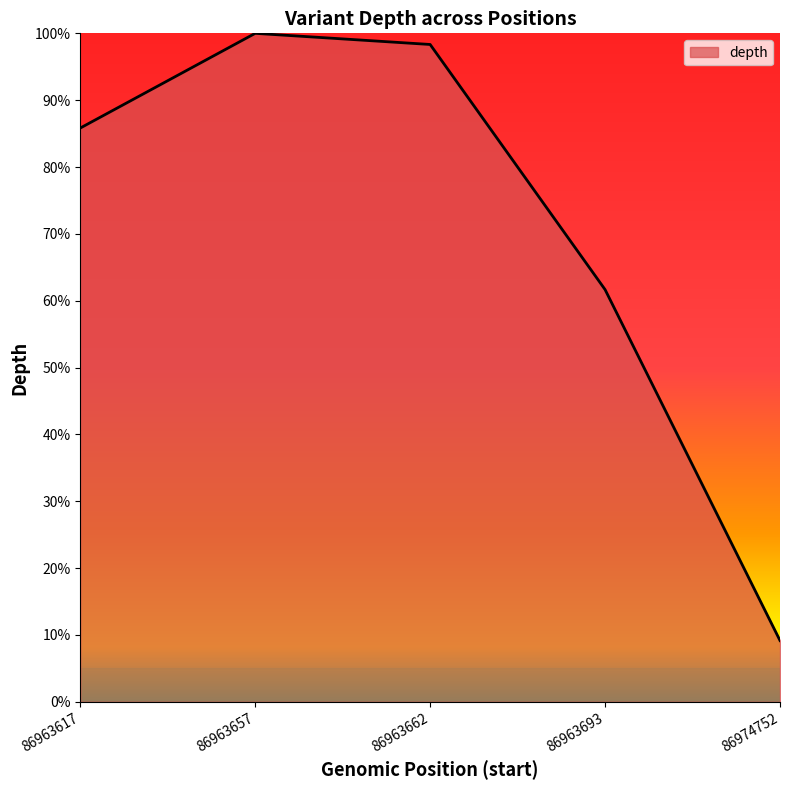

Rank the categories by value from lowest to highest.

86974752, 86963693, 86963617, 86963662, 86963657